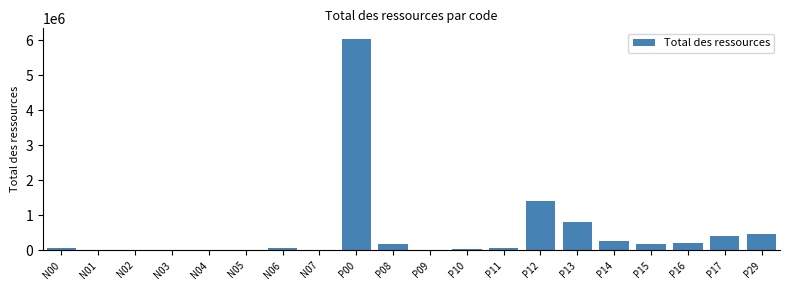

What is the maximum value shown in the chart?

6038870.6